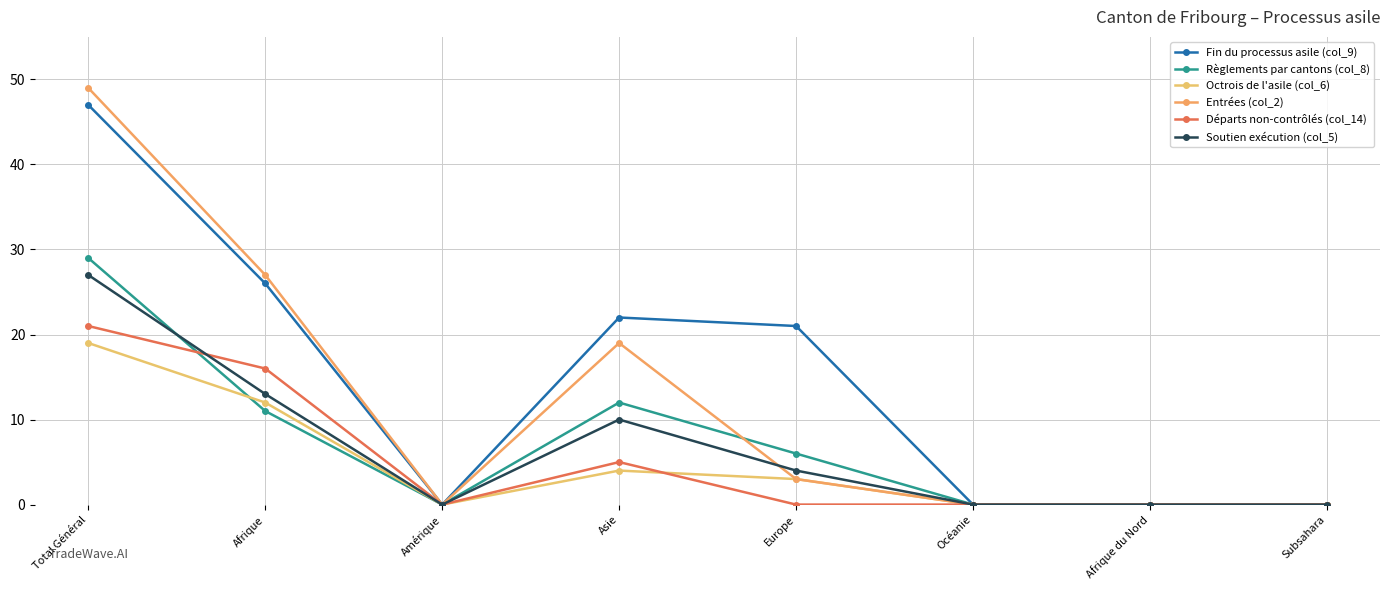

What position from the right is Subsahara?

1